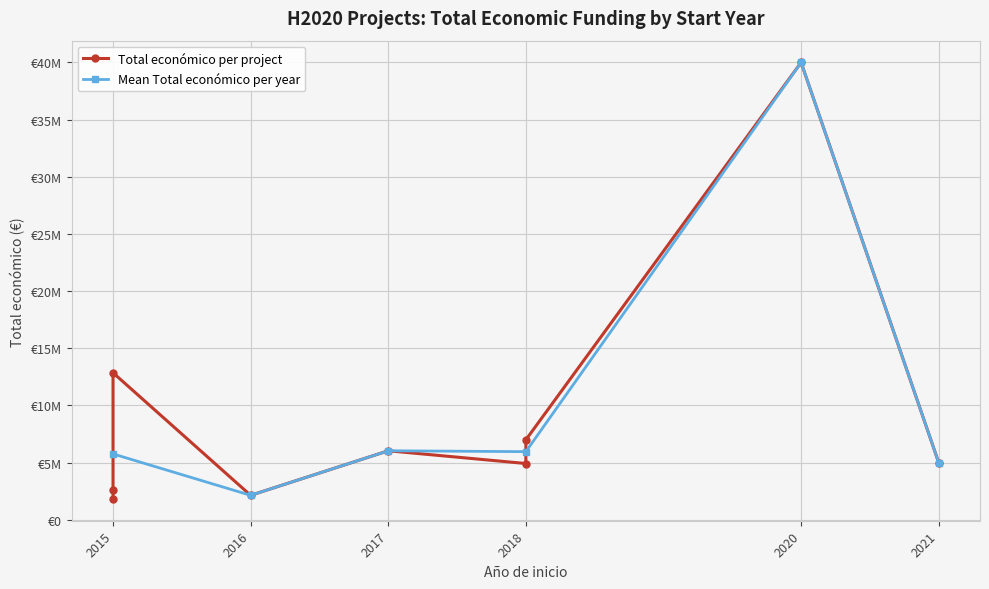

Which label corresponds to the largest value in the chart?

2020